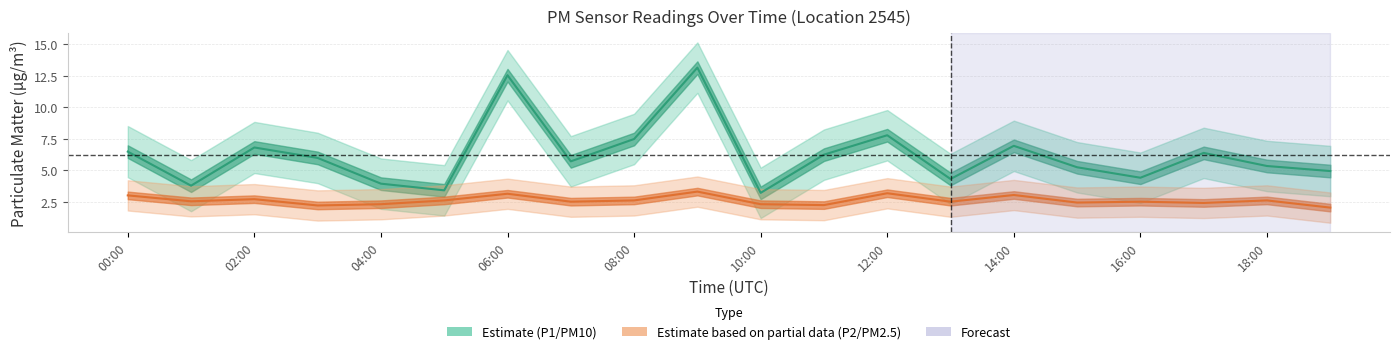

What is the value of the P2 point at the 10th from the left?

3.3